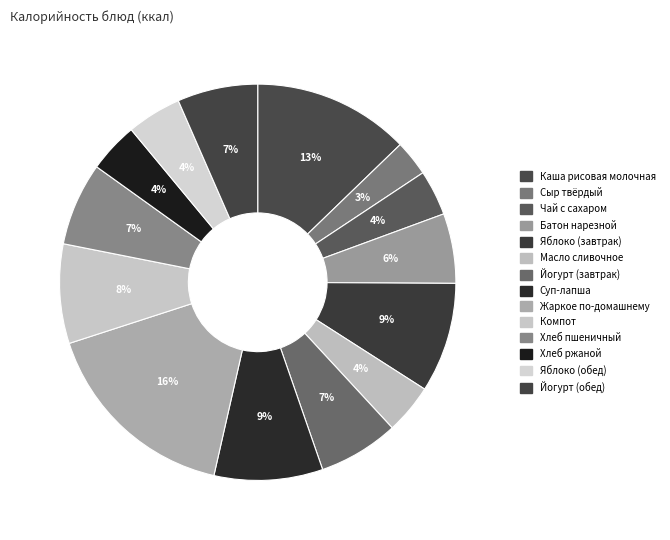

Does Яблоко (обед) account for over 50% of the chart?

No